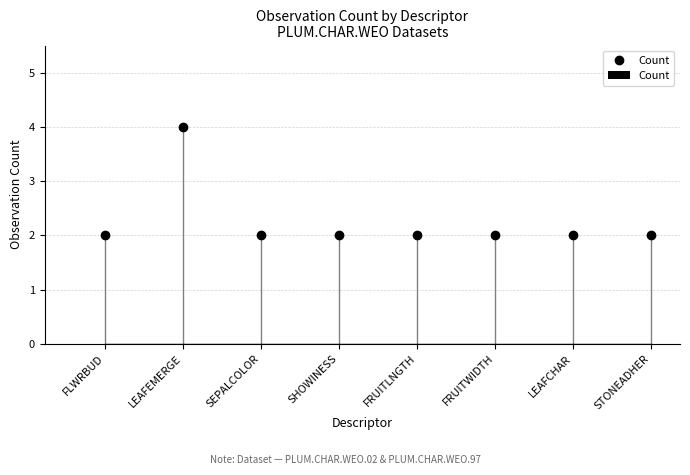

What is the greatest value displayed?

4